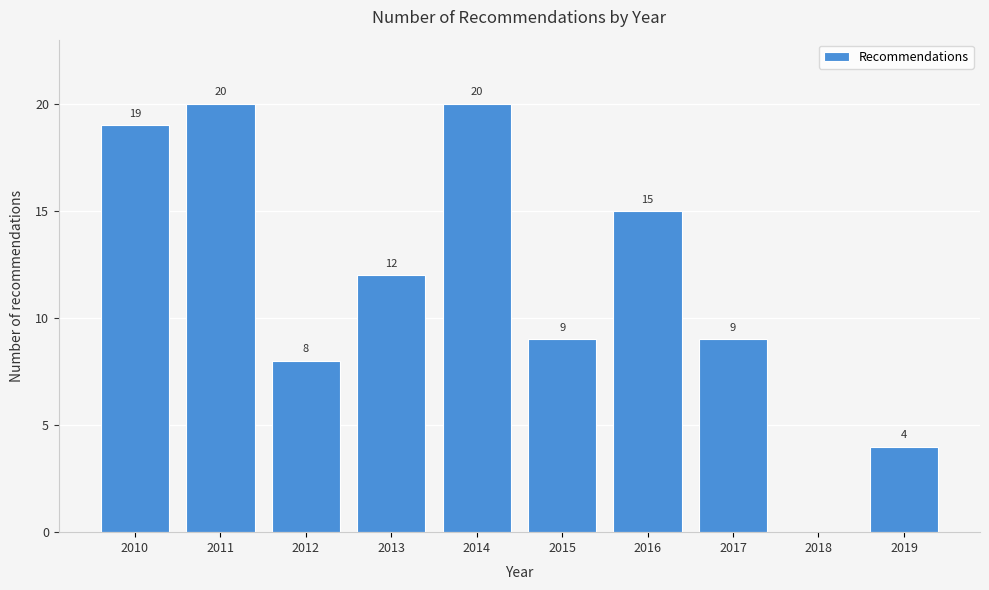

Reading left to right, list all the values displayed in this chart.

2010=19	2011=20	2012=8	2013=12	2014=20	2015=9	2016=15	2017=9	2018=0	2019=4